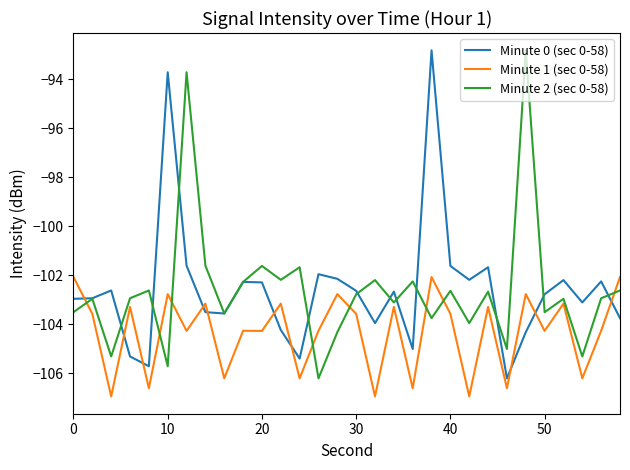

What is the maximum value shown in the chart?

-92.8